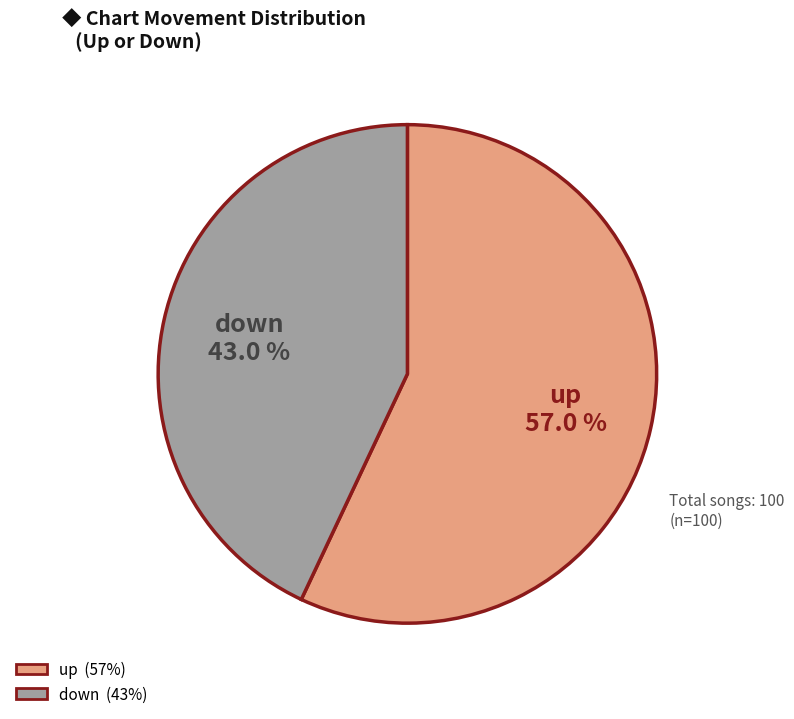

What is the total percentage of up and down?

100.0%